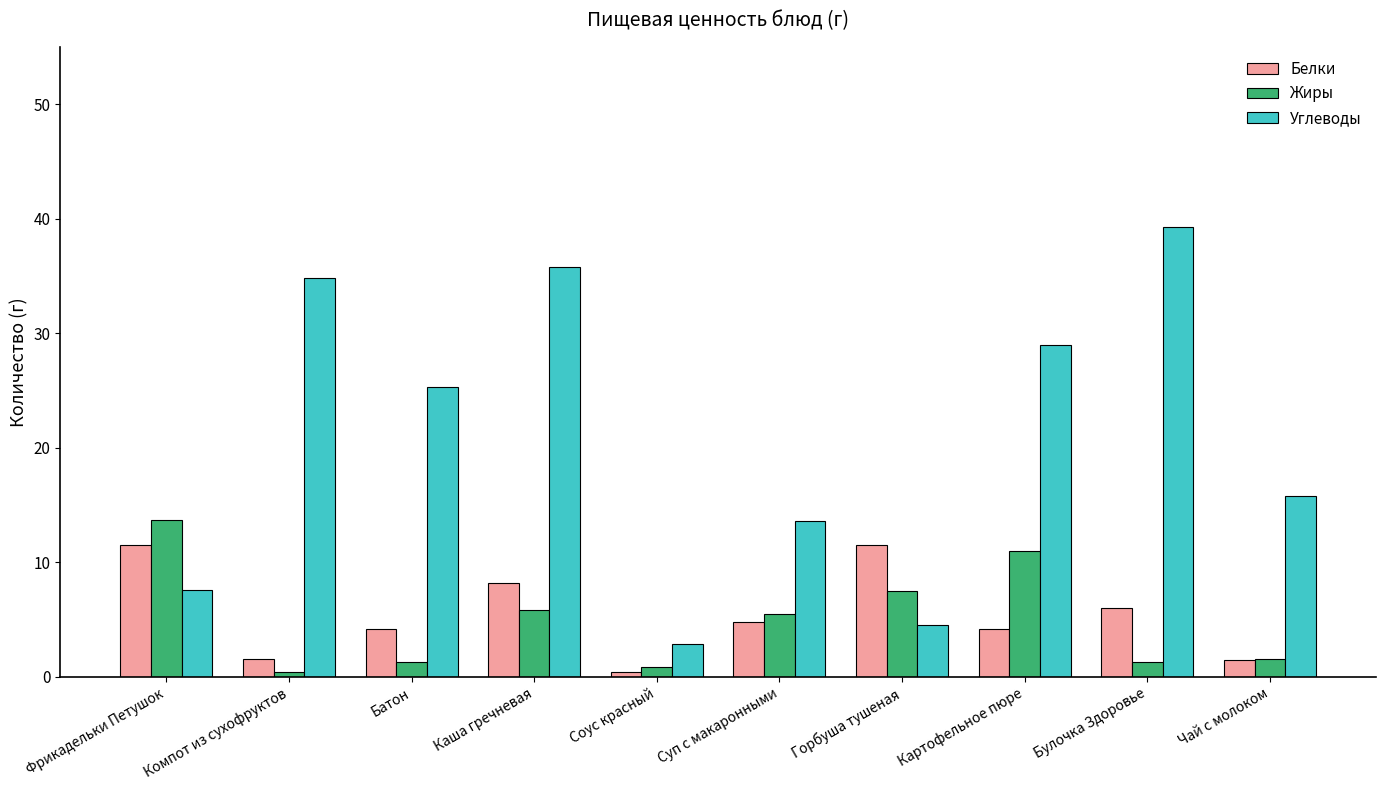

Which series has the widest spread of values?

Углеводы